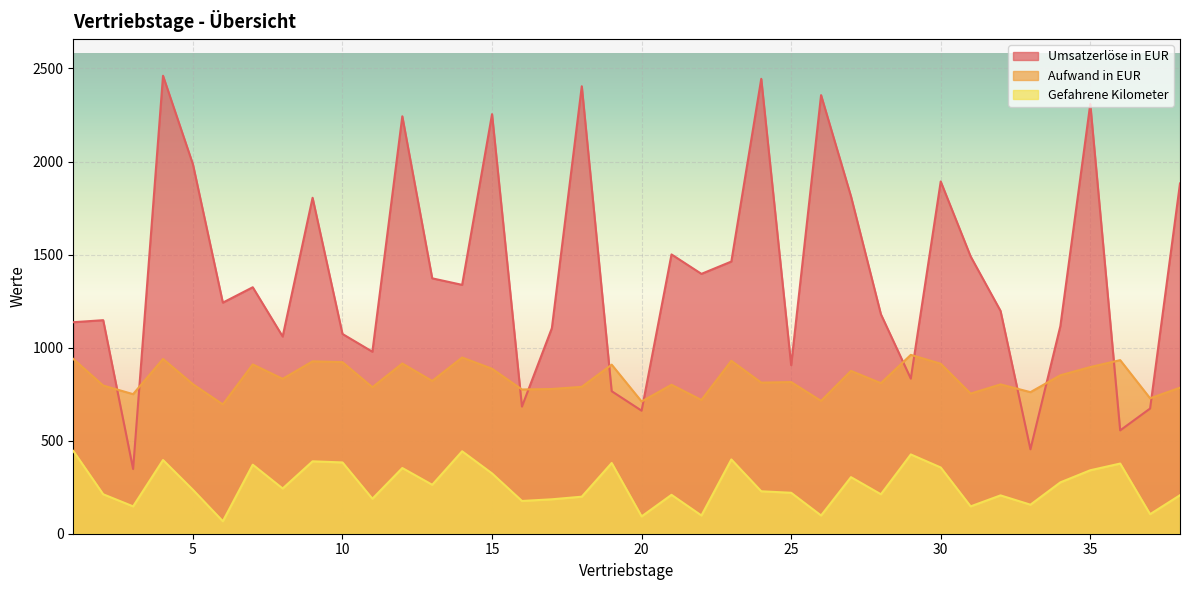

How many values in the Umsatzerlöse in EUR series are below 1324?

19